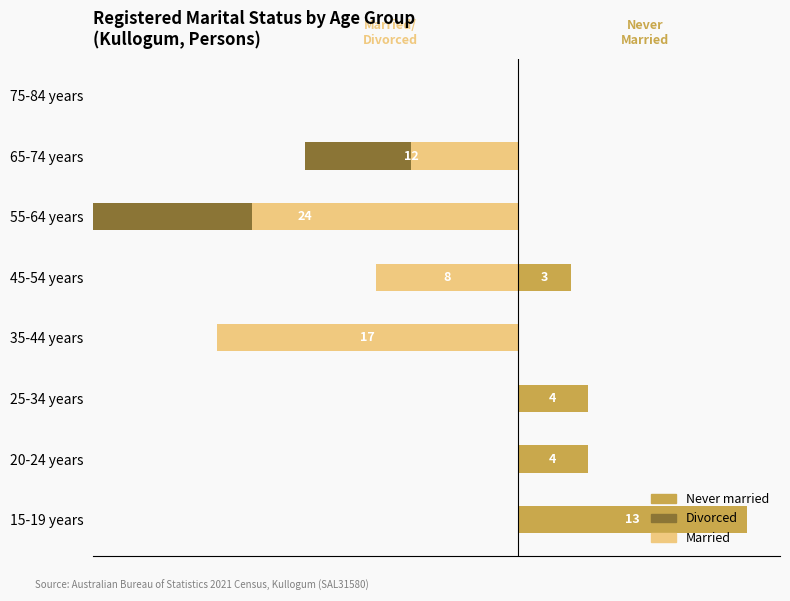

Is it true that Divorced equals -6.0 at 65-74 years?

True